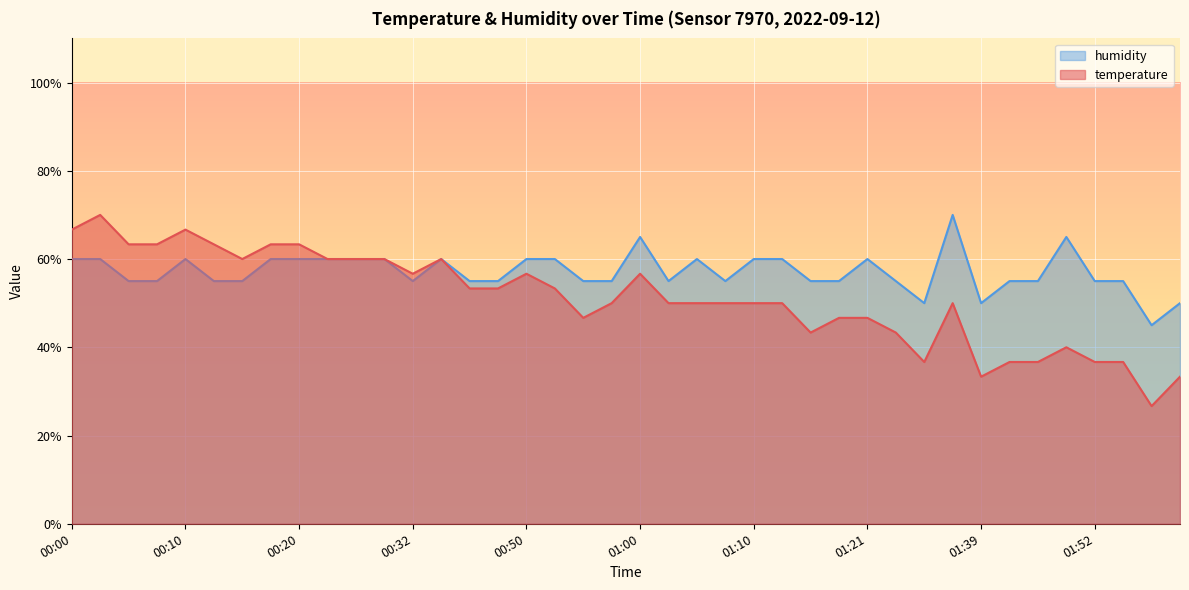

How many lines are shown in the chart?

2